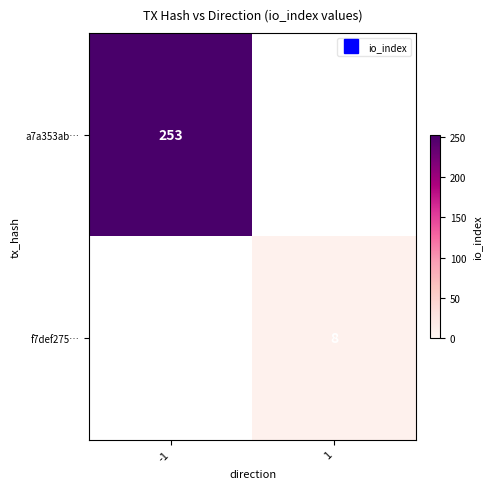

Count the number of data series in this chart.

2